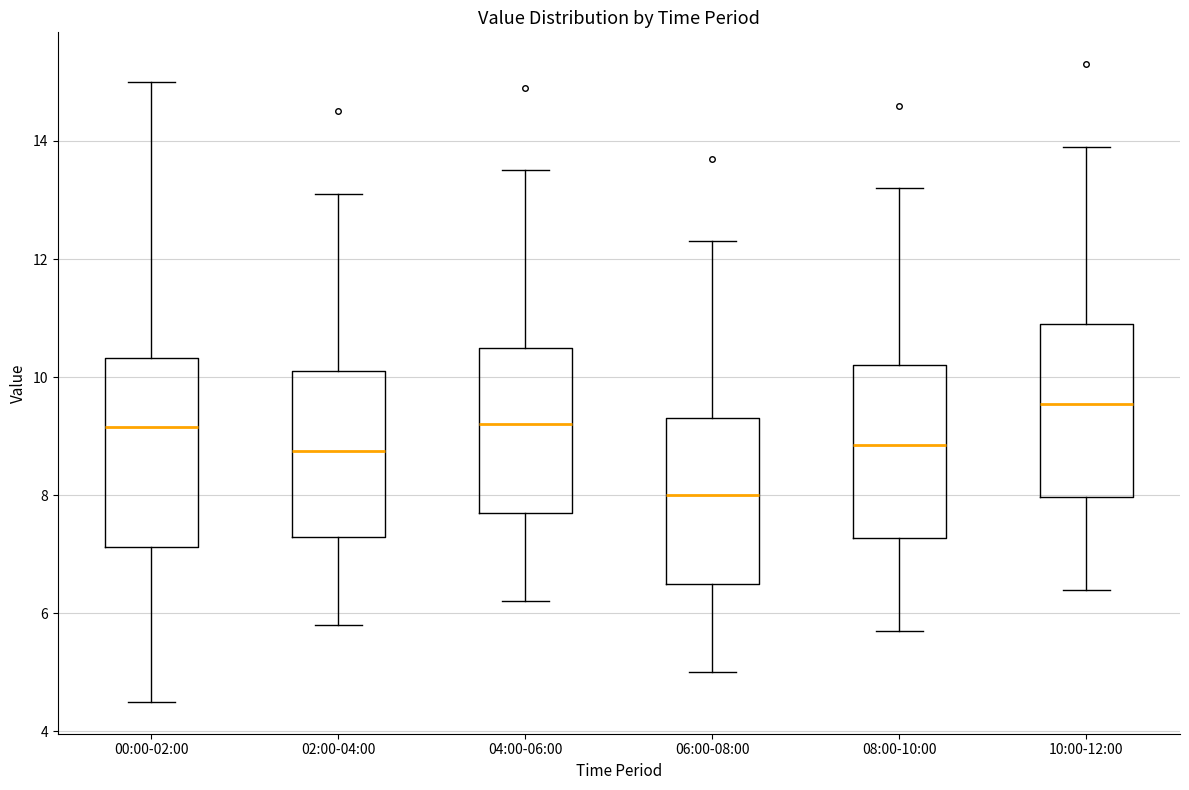

Which box is the tallest, from its lower edge to its upper edge?

00:00-02:00